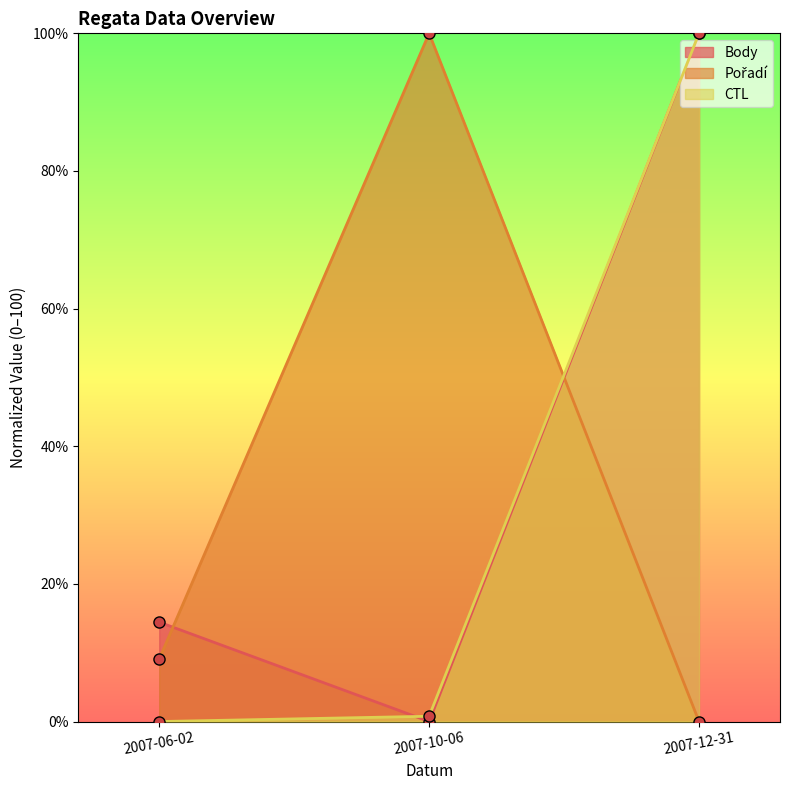

Which series has the largest total across all categories?

Body